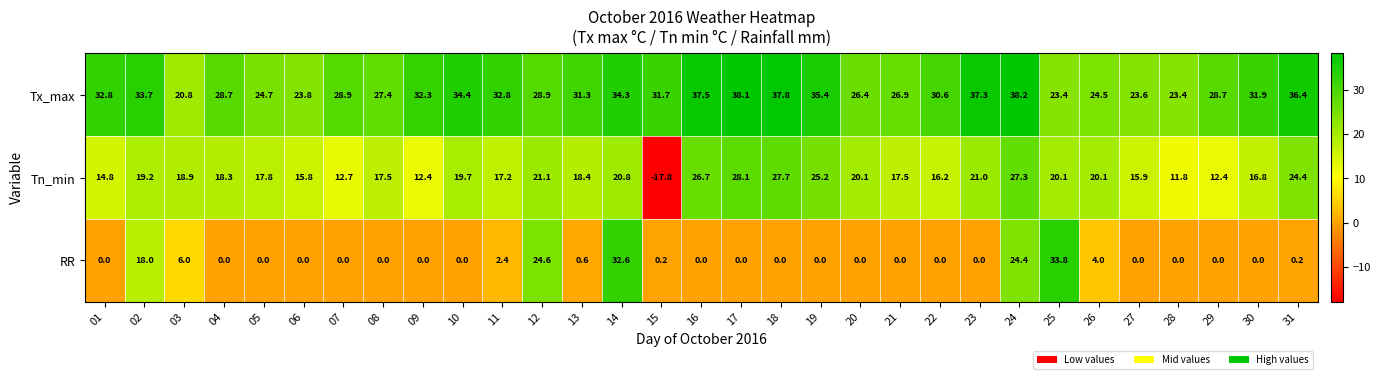

How many distinct data groups are displayed?

3